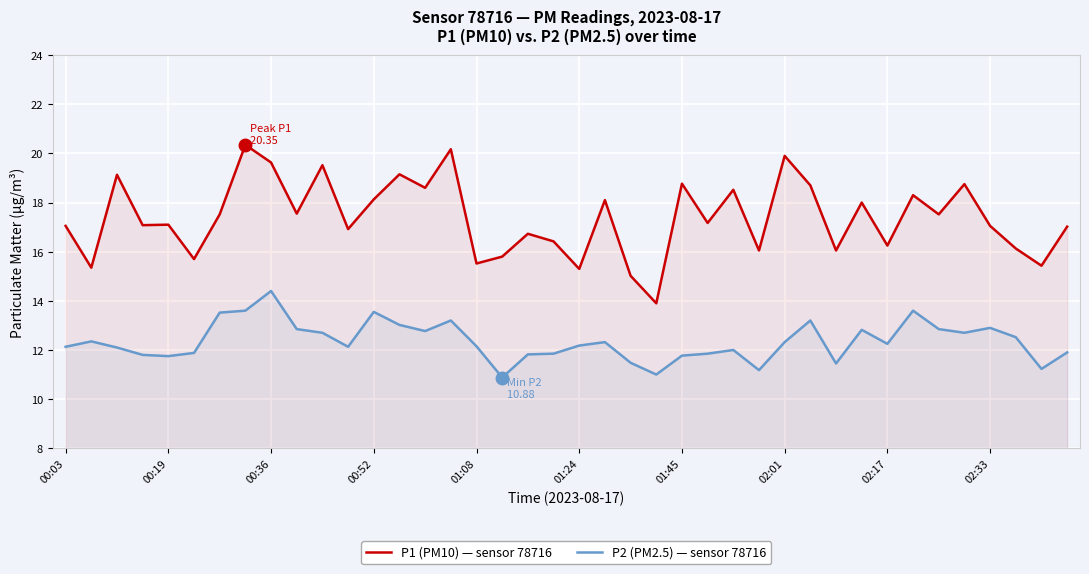

True or false: P1 (PM10) — sensor 78716 has a value of 24.5 at 01:24.

False